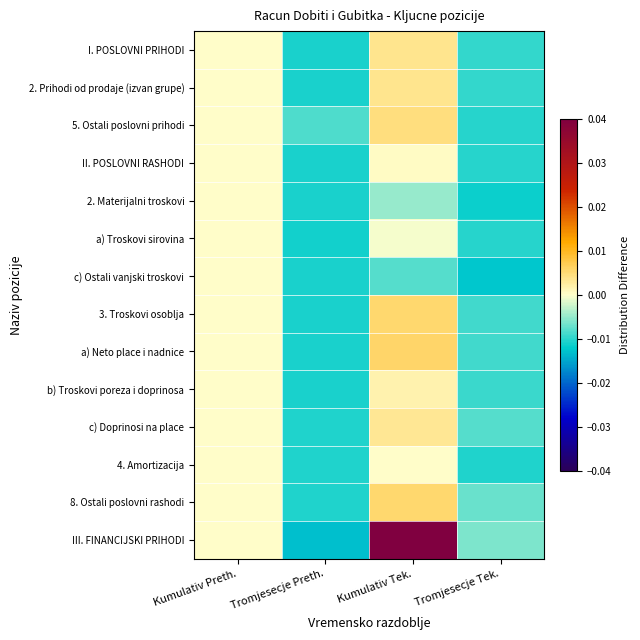

Reading left to right, what are all the values shown in this chart?

I. POSLOVNI PRIHODI: Kumulativ Preth.=0.0	Tromjesecje Preth.=-0.0	Kumulativ Tek.=0.0	Tromjesecje Tek.=-0.0
2. Prihodi od prodaje (izvan grupe): Kumulativ Preth.=0.0	Tromjesecje Preth.=-0.0	Kumulativ Tek.=0.0	Tromjesecje Tek.=-0.0
5. Ostali poslovni prihodi: Kumulativ Preth.=0.0	Tromjesecje Preth.=-0.0	Kumulativ Tek.=0.0	Tromjesecje Tek.=-0.0
II. POSLOVNI RASHODI: Kumulativ Preth.=0.0	Tromjesecje Preth.=-0.0	Kumulativ Tek.=0.0	Tromjesecje Tek.=-0.0
2. Materijalni troskovi: Kumulativ Preth.=0.0	Tromjesecje Preth.=-0.0	Kumulativ Tek.=-0.0	Tromjesecje Tek.=-0.0
a) Troskovi sirovina: Kumulativ Preth.=0.0	Tromjesecje Preth.=-0.0	Kumulativ Tek.=-0.0	Tromjesecje Tek.=-0.0
c) Ostali vanjski troskovi: Kumulativ Preth.=0.0	Tromjesecje Preth.=-0.0	Kumulativ Tek.=-0.0	Tromjesecje Tek.=-0.0
3. Troskovi osoblja: Kumulativ Preth.=0.0	Tromjesecje Preth.=-0.0	Kumulativ Tek.=0.0	Tromjesecje Tek.=-0.0
a) Neto place i nadnice: Kumulativ Preth.=0.0	Tromjesecje Preth.=-0.0	Kumulativ Tek.=0.0	Tromjesecje Tek.=-0.0
b) Troskovi poreza i doprinosa: Kumulativ Preth.=0.0	Tromjesecje Preth.=-0.0	Kumulativ Tek.=0.0	Tromjesecje Tek.=-0.0
c) Doprinosi na place: Kumulativ Preth.=0.0	Tromjesecje Preth.=-0.0	Kumulativ Tek.=0.0	Tromjesecje Tek.=-0.0
4. Amortizacija: Kumulativ Preth.=0.0	Tromjesecje Preth.=-0.0	Kumulativ Tek.=0.0	Tromjesecje Tek.=-0.0
8. Ostali poslovni rashodi: Kumulativ Preth.=0.0	Tromjesecje Preth.=-0.0	Kumulativ Tek.=0.0	Tromjesecje Tek.=-0.0
III. FINANCIJSKI PRIHODI: Kumulativ Preth.=0.0	Tromjesecje Preth.=-0.0	Kumulativ Tek.=0.0	Tromjesecje Tek.=-0.0